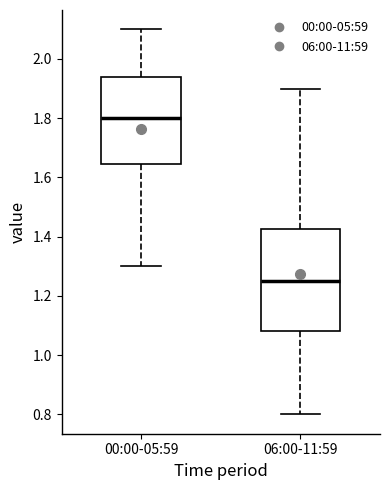

Where does the median line of the box for 06:00-11:59 sit on the y-axis? The values are not printed on the chart, so give them approximately, as read against the axis.

1.26